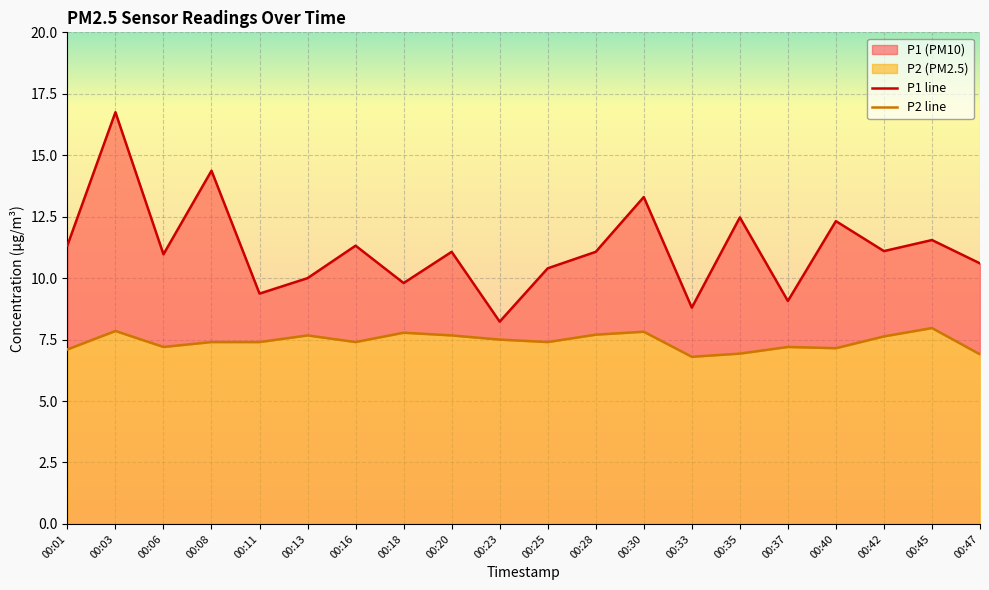

Which series changed the most between 00:13 and 00:42?

P1 line